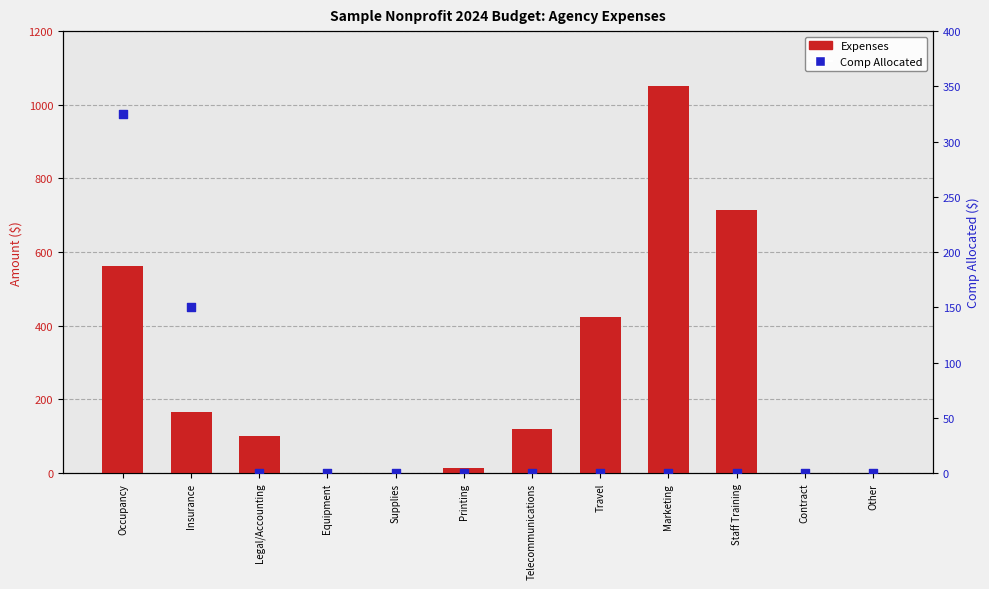

Which series contains the highest Y value?

Expenses